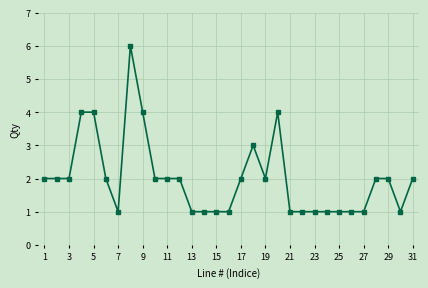

What is the difference between the second highest and second lowest values?

3